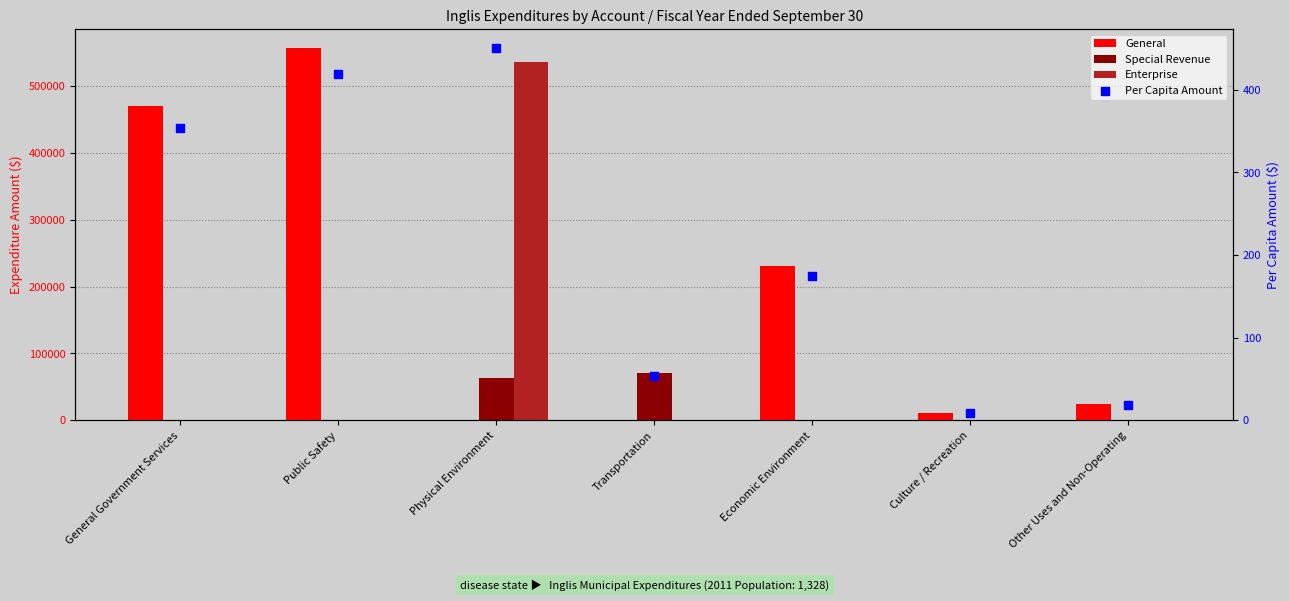

Which series has the largest total across all categories?

General